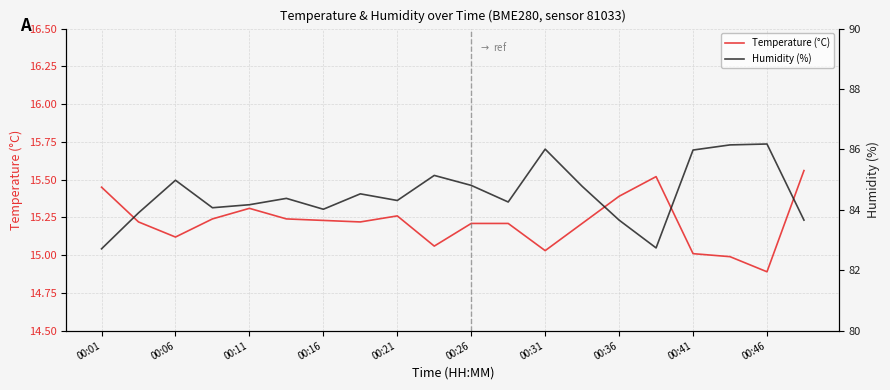

True or false: Temperature (°C) and Humidity (%) intersect in this chart.

False